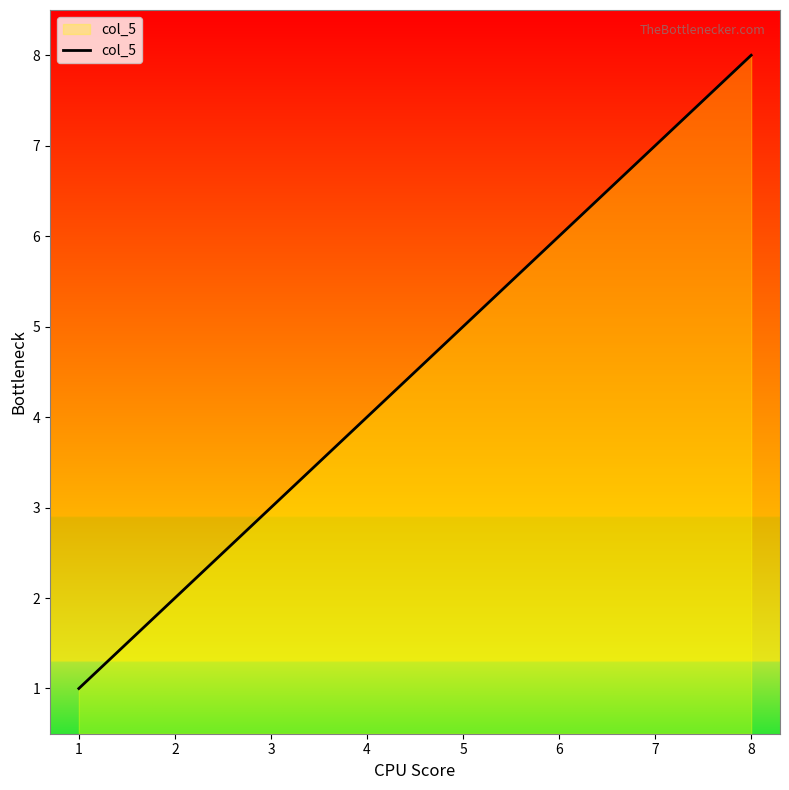

Approximately how many times larger is the value at 2 compared to 5?

0.4